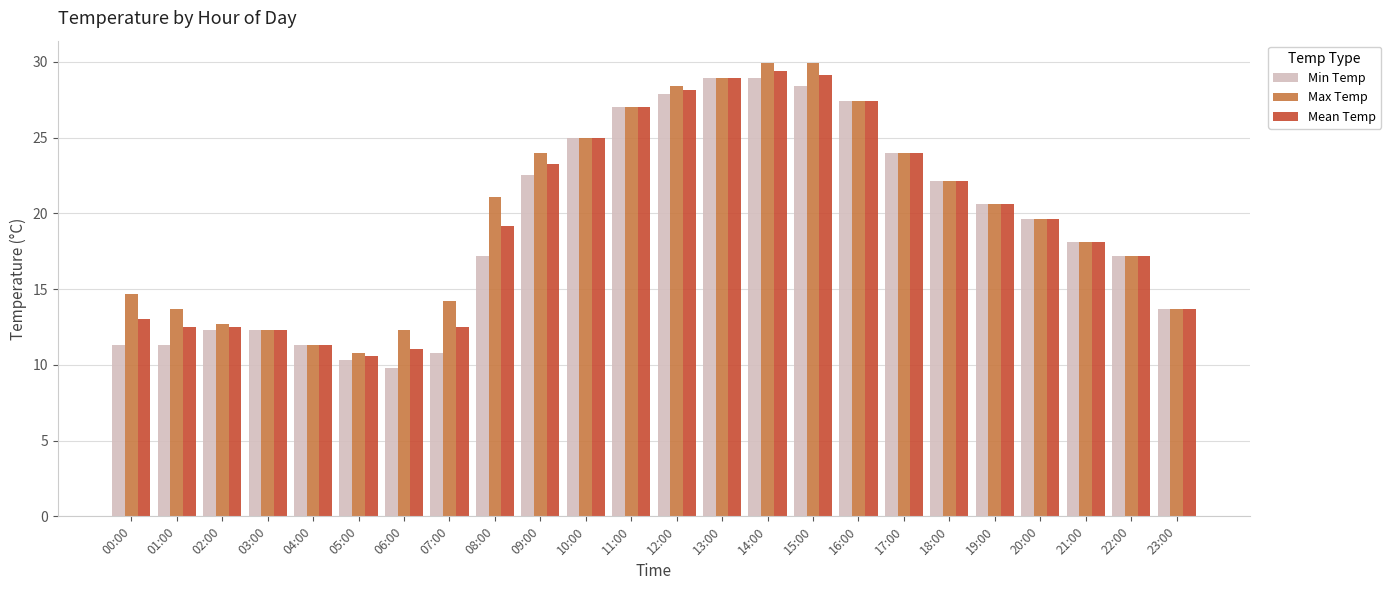

True or false: Max Temp has a value of 12.3 at 06:00.

True